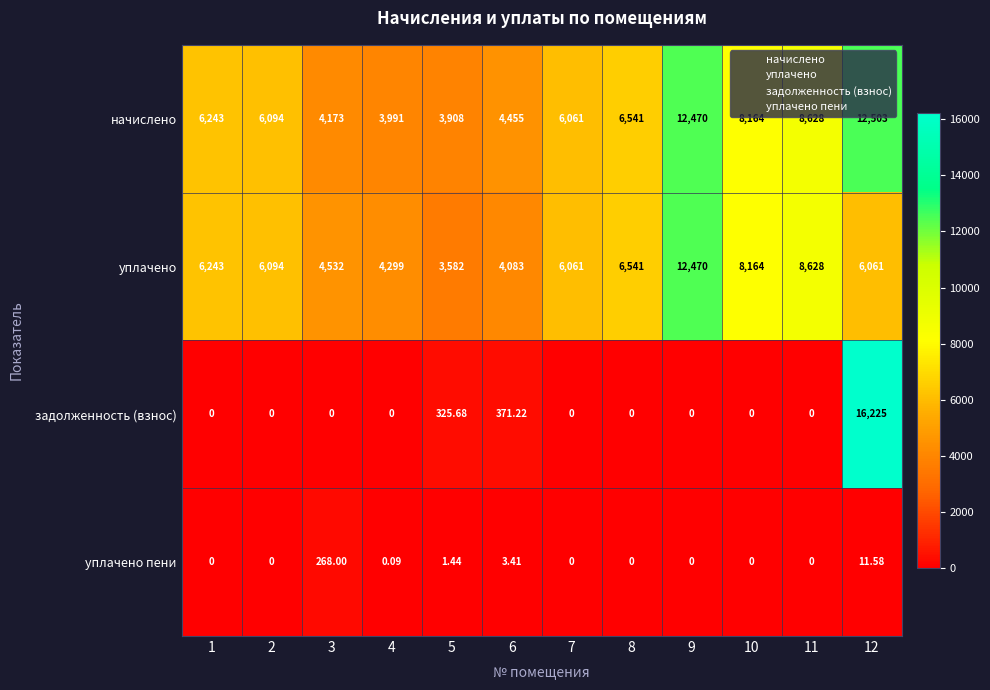

Between 6 and 10, which series saw the biggest shift?

уплачено